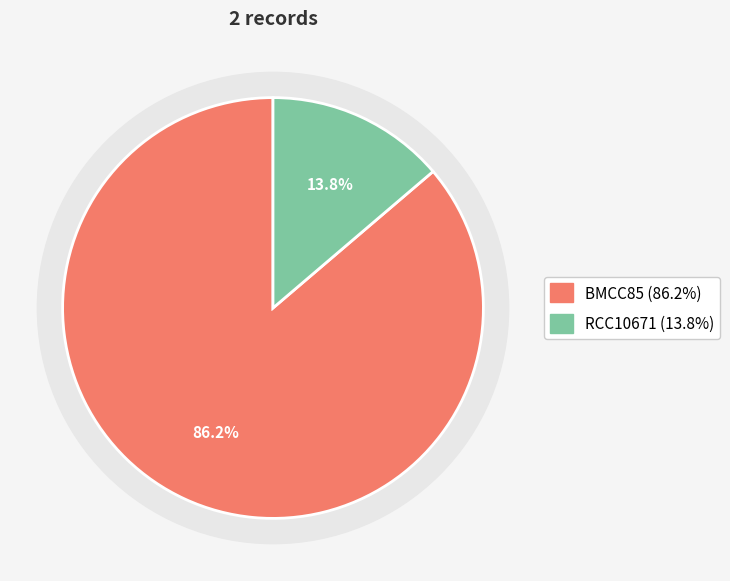

To the nearest percent, what is the difference between the BMCC85 and RCC10671 slice percentages?

72%